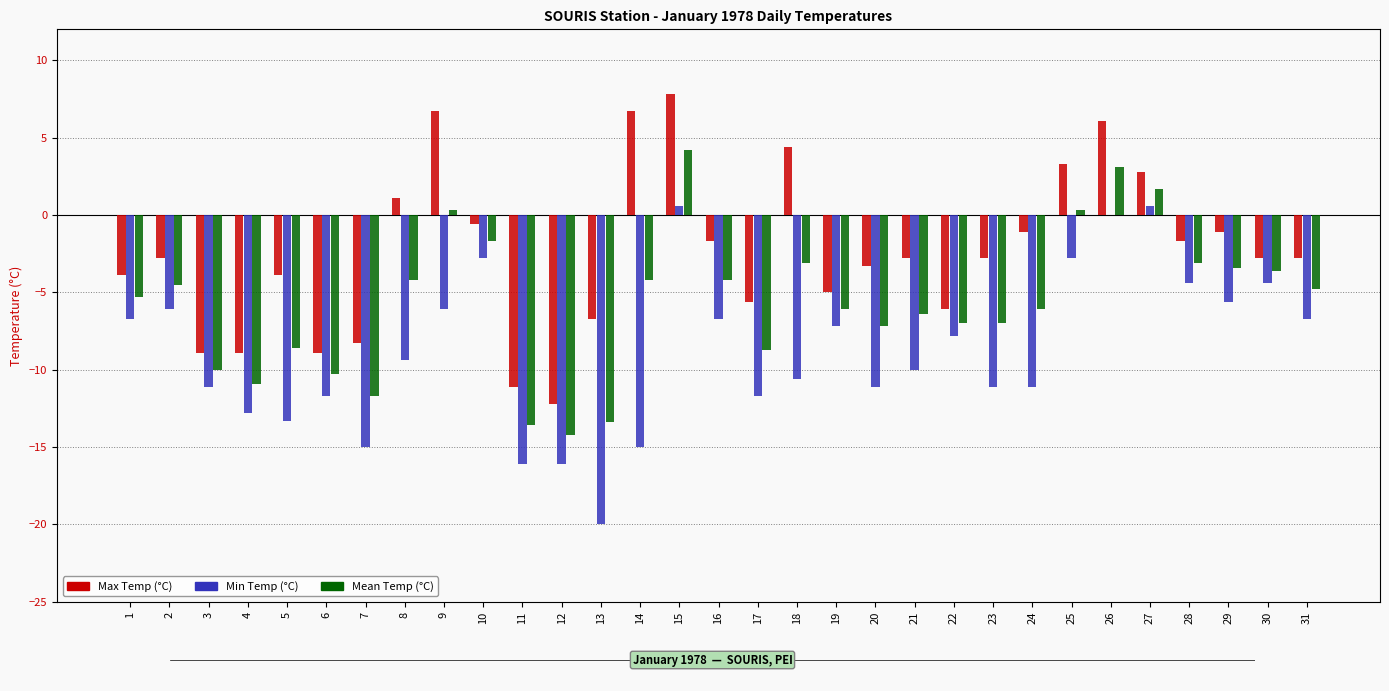

Between 26 and 31, which series saw the biggest shift?

Max Temp (°C)